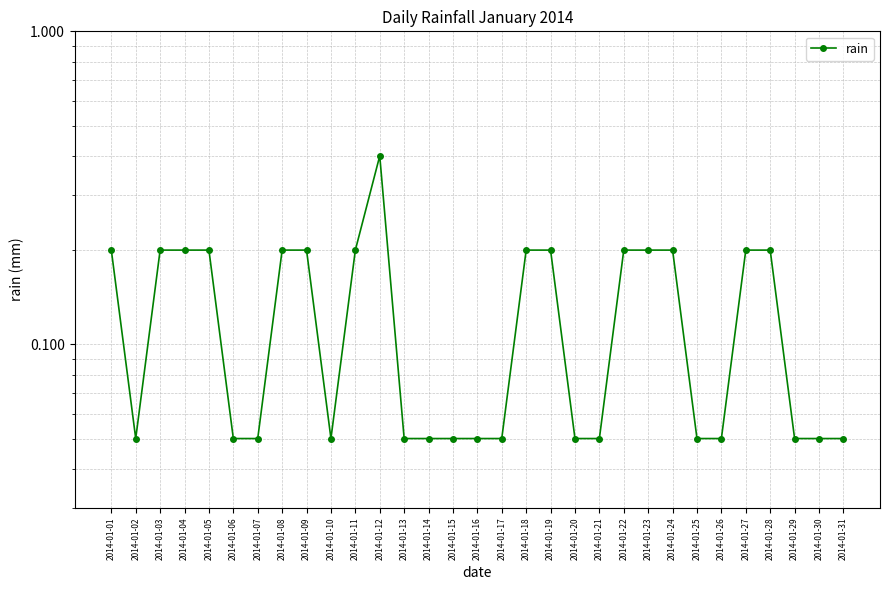

Reading left to right, transcribe all the data shown in this chart.

0.2	0.1	0.2	0.2	0.2	0.1	0.1	0.2	0.2	0.1	0.2	0.4	0.1	0.1	0.1	0.1	0.1	0.2	0.2	0.1	0.1	0.2	0.2	0.2	0.1	0.1	0.2	0.2	0.1	0.1	0.1